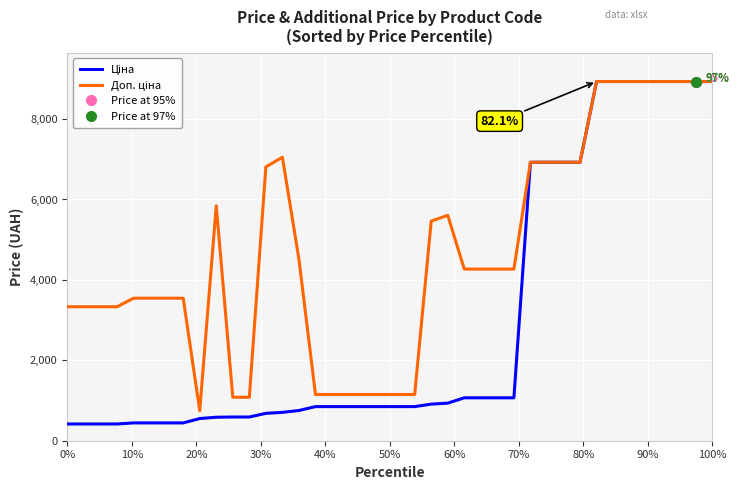

What is the average value of the Ціна series?

2978.0